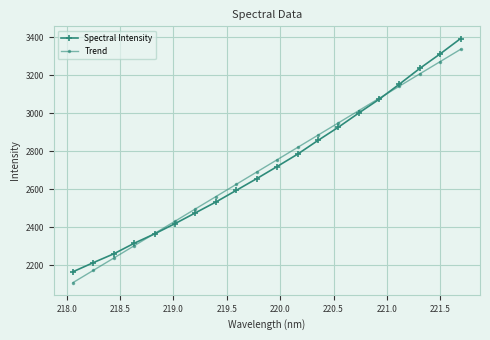

Rank the series by their maximum value, from highest to lowest.

Spectral Intensity, Trend